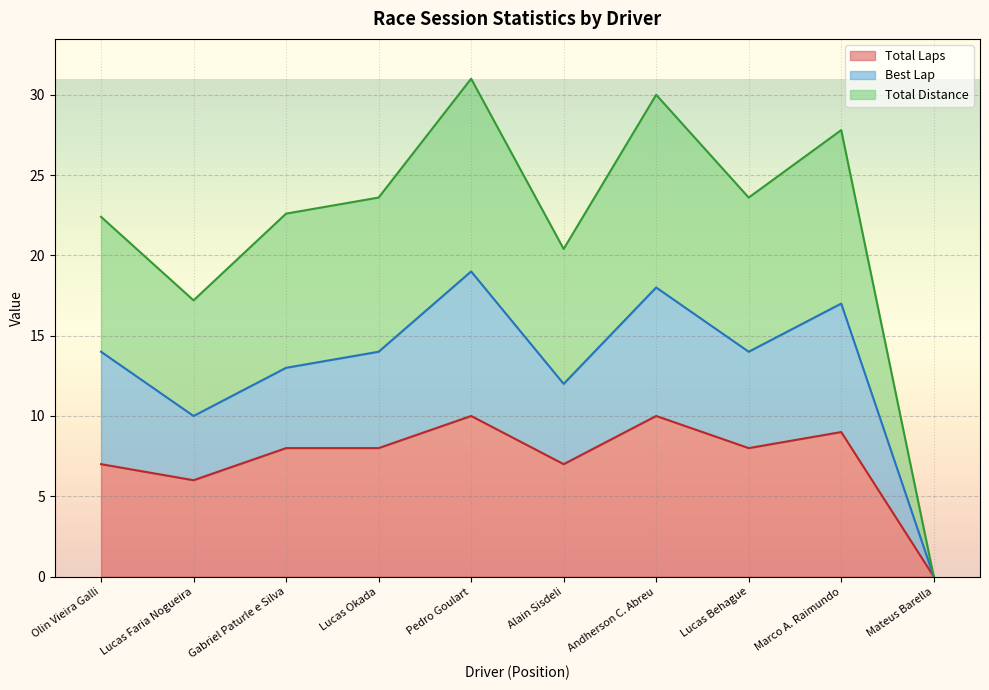

Between Olin Vieira Galli and Pedro Goulart, which series saw the biggest shift?

Total Distance